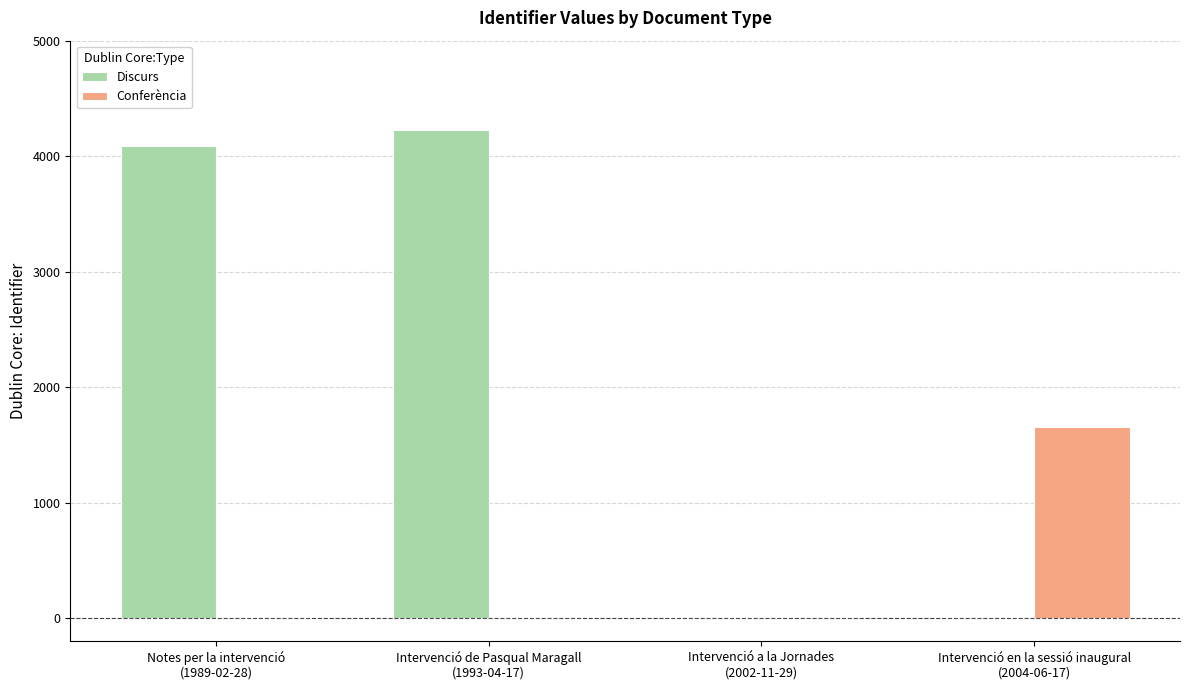

The value of Conferència at Intervenció a la Jornades
(2002-11-29) is -905. True or false?

False